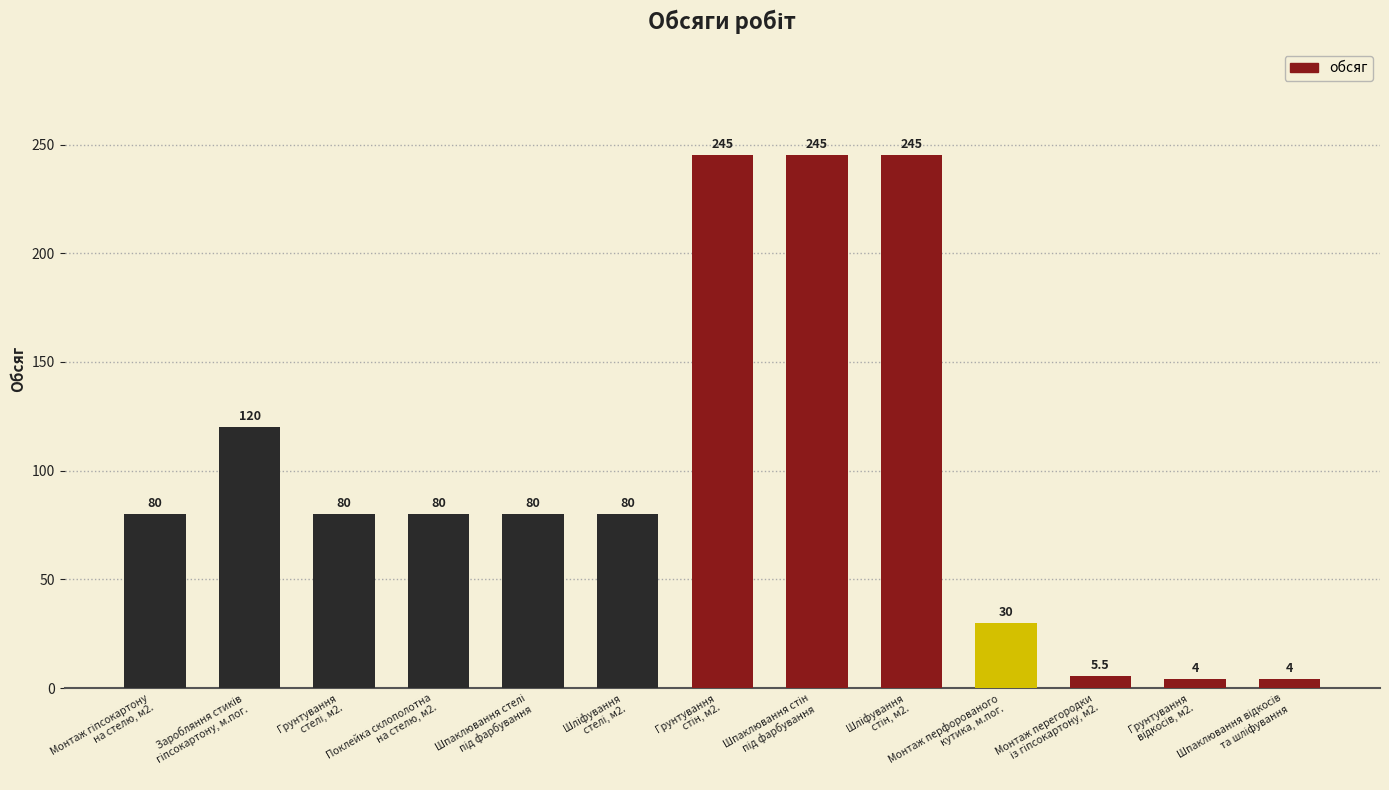

What is the greatest value displayed?

245.0